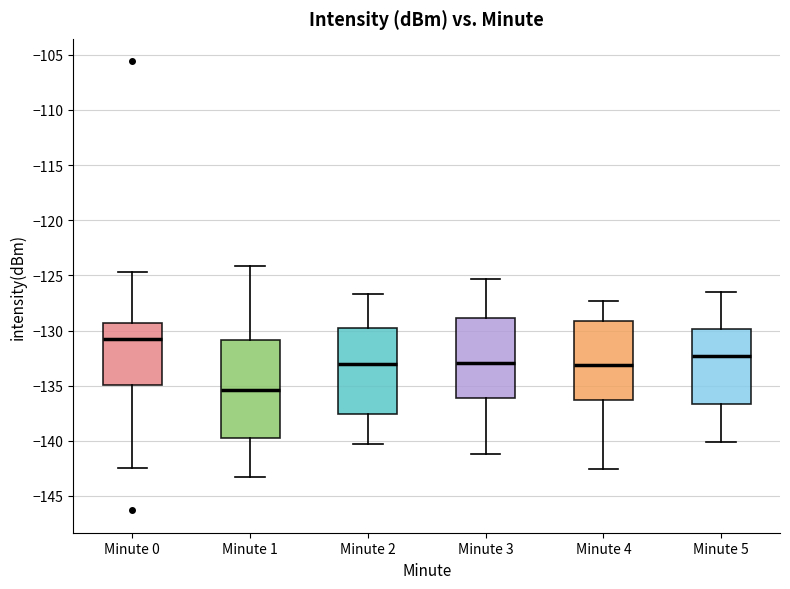

Reading left to right, read every box against the y-axis: the position of its median line, the range the box covers, and the ends of its whiskers. The values are not printed on the chart, so give them approximately, as read against the axis.

Minute 0: median -131.0, box -135.0 to -129.5, whiskers -142.5 to -124.5
Minute 1: median -135.5, box -139.5 to -131.0, whiskers -143.5 to -124.0
Minute 2: median -133.0, box -137.5 to -130.0, whiskers -140.5 to -126.5
Minute 3: median -133.0, box -136.0 to -129.0, whiskers -141.0 to -125.5
Minute 4: median -133.0, box -136.5 to -129.0, whiskers -142.5 to -127.5
Minute 5: median -132.5, box -136.5 to -130.0, whiskers -140.0 to -126.5